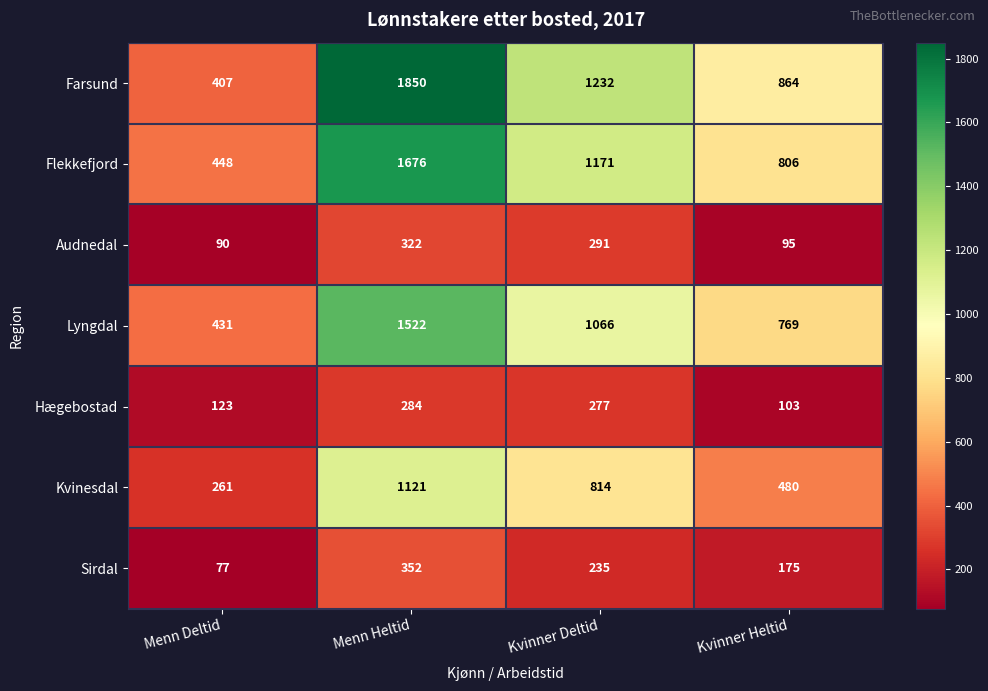

How many distinct data groups are displayed?

7